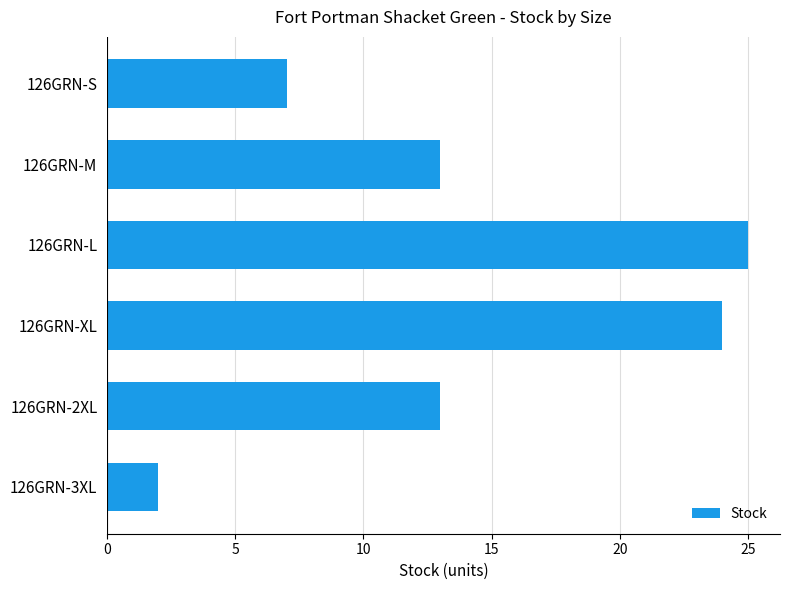

What is the difference between the maximum and minimum values?

23